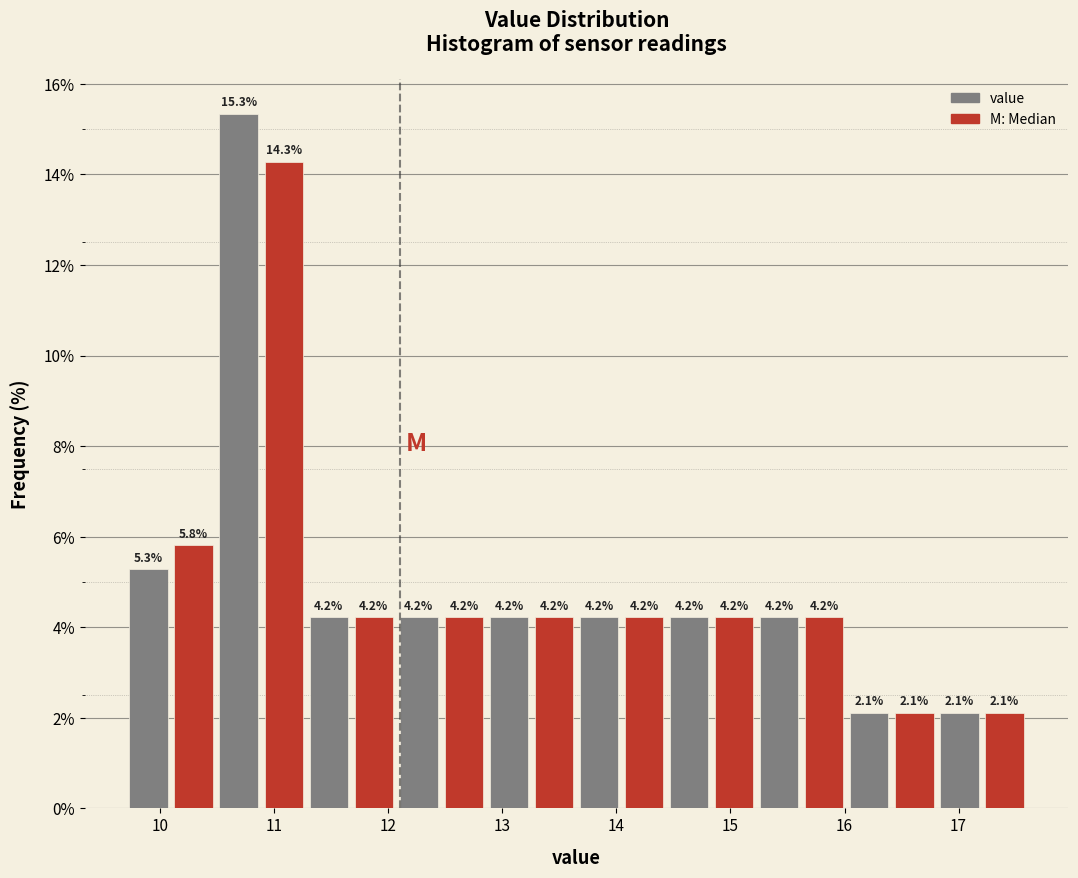

Around what value on the x-axis is the tallest bar? Give the approximate position of its centre, as read against the axis.

10.7